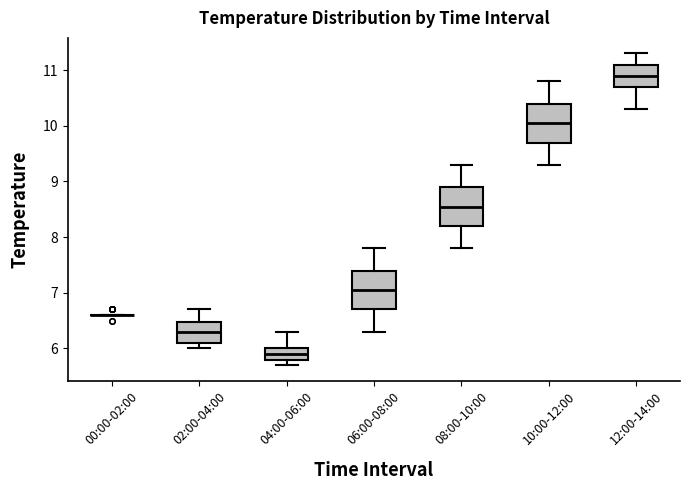

Reading left to right, read every box against the y-axis: the position of its median line, the range the box covers, and the ends of its whiskers. The values are not printed on the chart, so give them approximately, as read against the axis.

00:00-02:00: box collapsed to a line at 6.6, whiskers 6.6 to 6.6
02:00-04:00: median 6.3, box 6.1 to 6.5, whiskers 6.0 to 6.7
04:00-06:00: median 5.9, box 5.8 to 6.0, whiskers 5.7 to 6.3
06:00-08:00: median 7.1, box 6.7 to 7.4, whiskers 6.3 to 7.8
08:00-10:00: median 8.6, box 8.2 to 8.9, whiskers 7.8 to 9.3
10:00-12:00: median 10.1, box 9.7 to 10.4, whiskers 9.3 to 10.8
12:00-14:00: median 10.9, box 10.7 to 11.1, whiskers 10.3 to 11.3